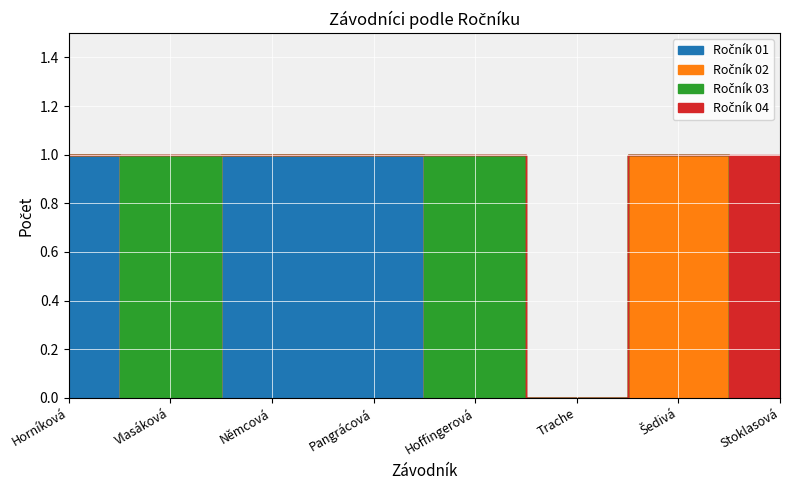

At how many categories does at least one series exceed 0?

7